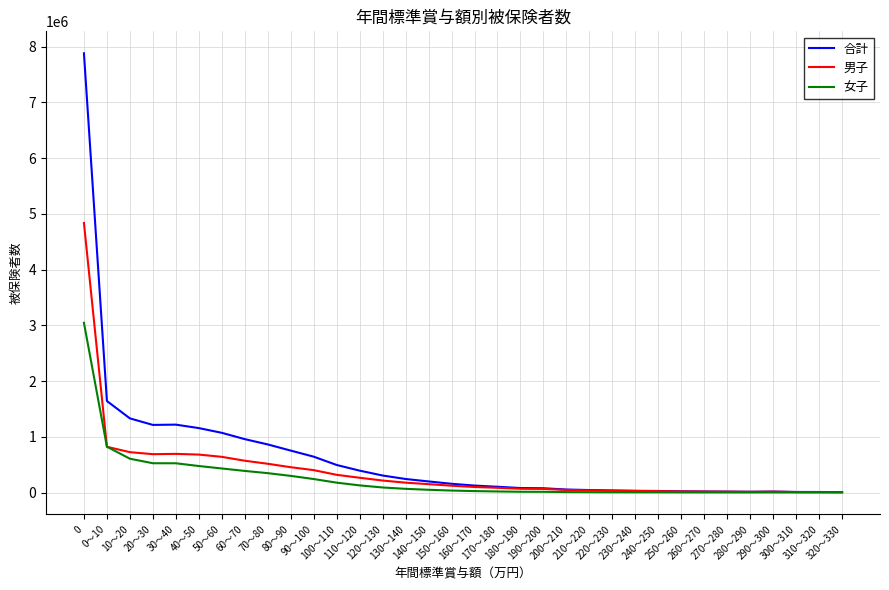

At how many categories does at least one series exceed 3036970?

1